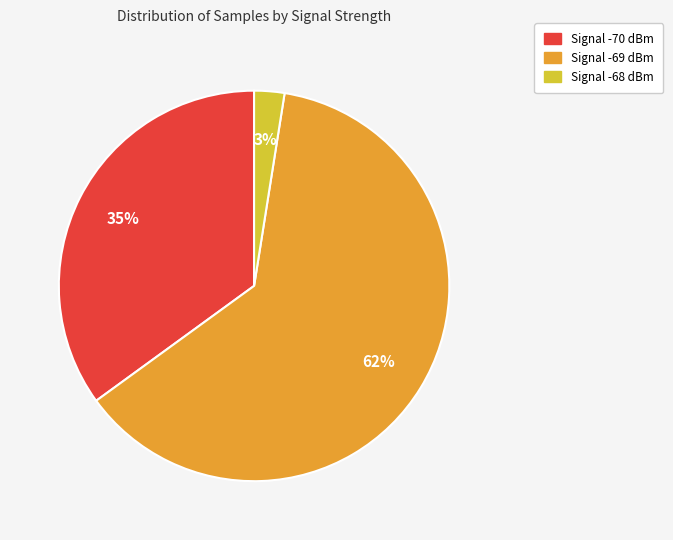

Does any single category account for the majority?

Yes